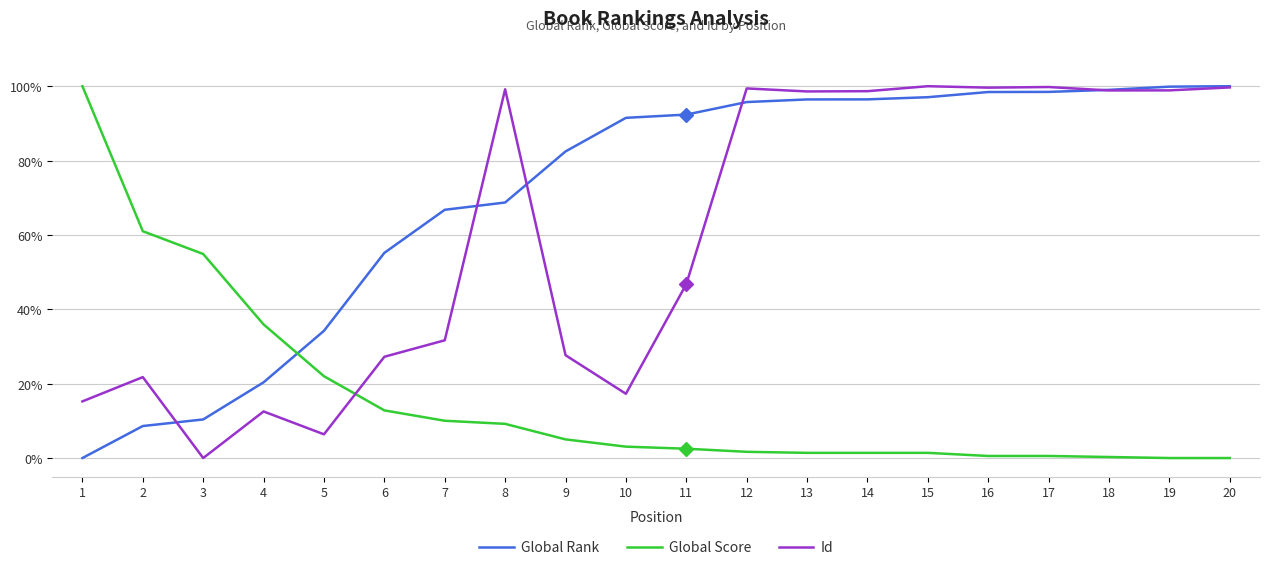

Rank the series by their average value, from highest to lowest.

Global Rank, Id, Global Score